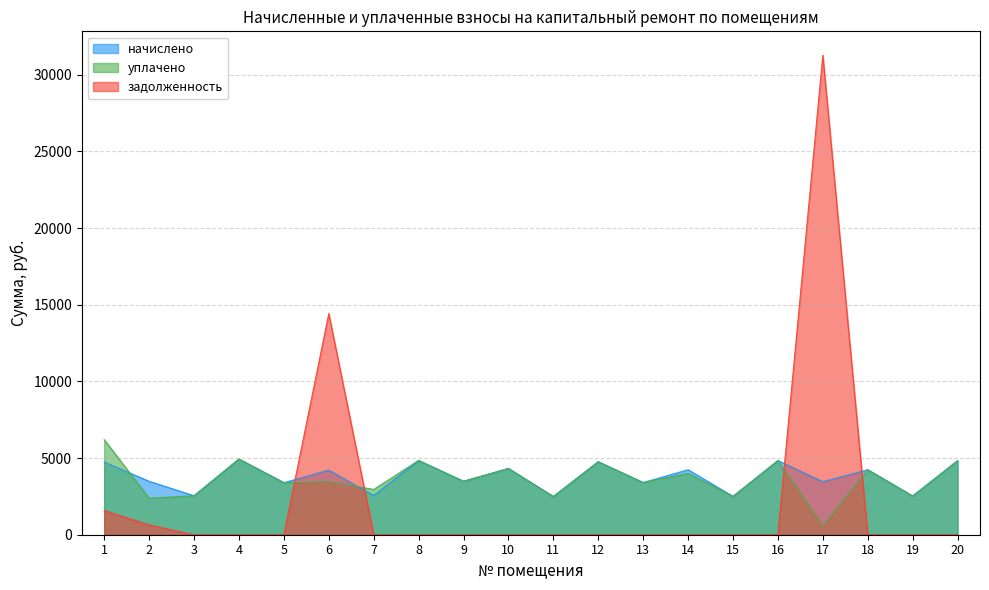

True or false: начислено has a value of 1247.6 at 5.

False